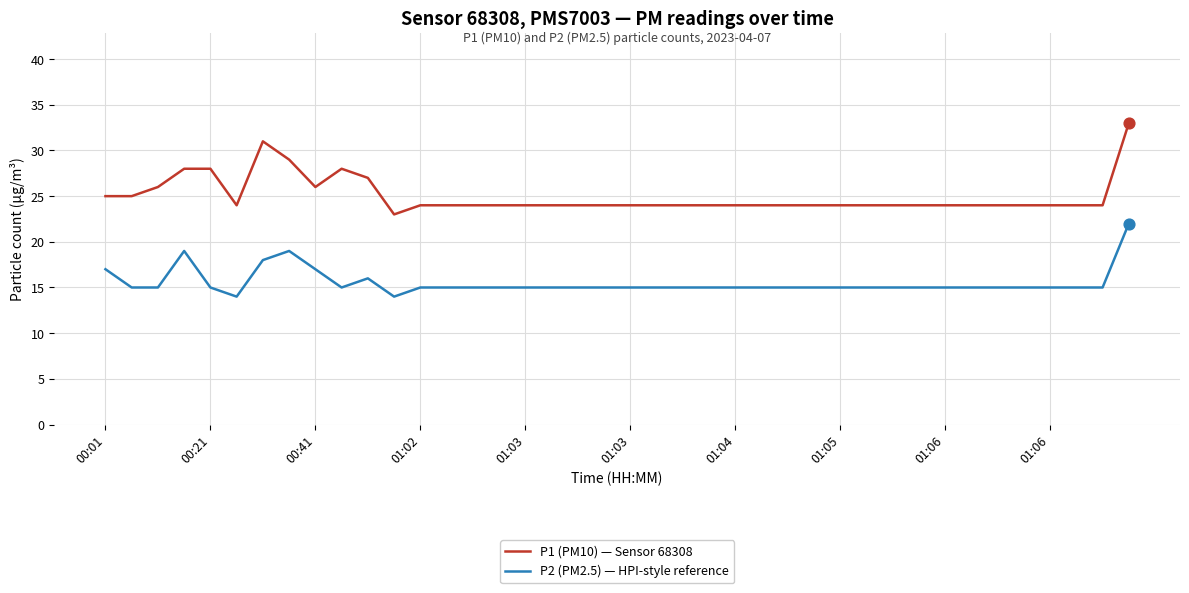

What are all the series names shown in the legend?

P1 (PM10) — Sensor 68308, P2 (PM2.5) — HPI-style reference